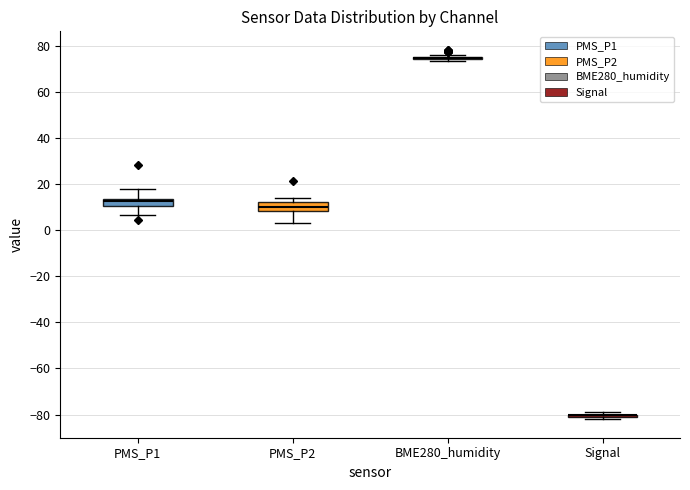

Where is the upper edge of the box for PMS_P1 on the y-axis? The values are not printed on the chart, so give them approximately, as read against the axis.

14